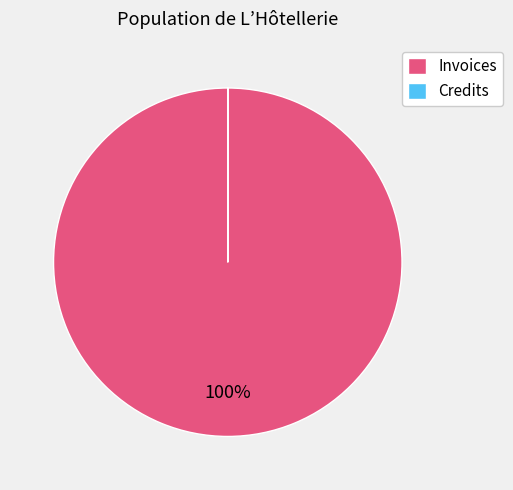

To the nearest percent, what is the difference between the largest and smallest slice percentages?

100%